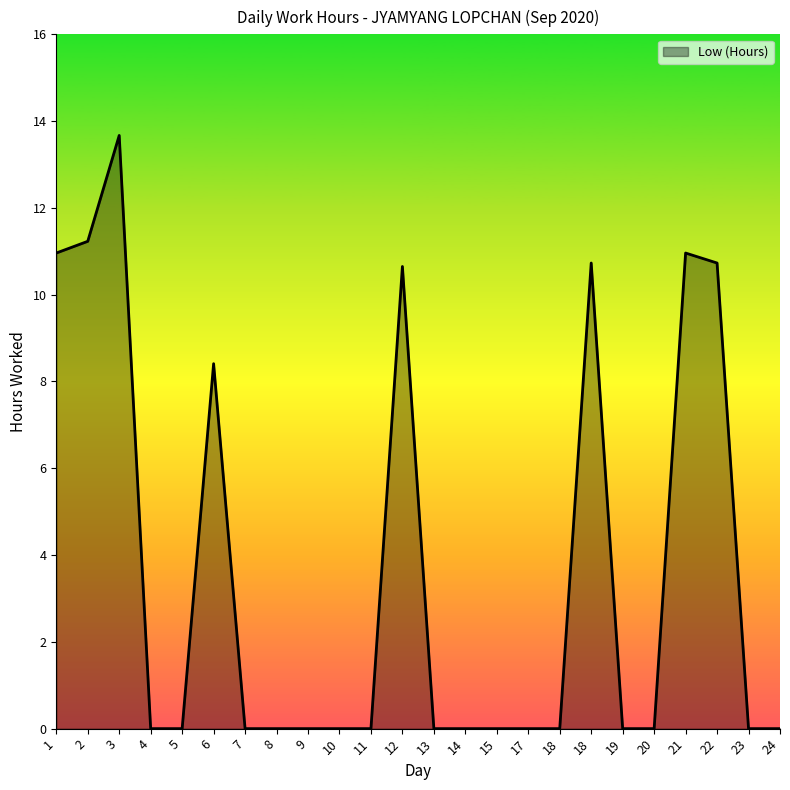

Is this an area chart (filled region under the line)?

Yes